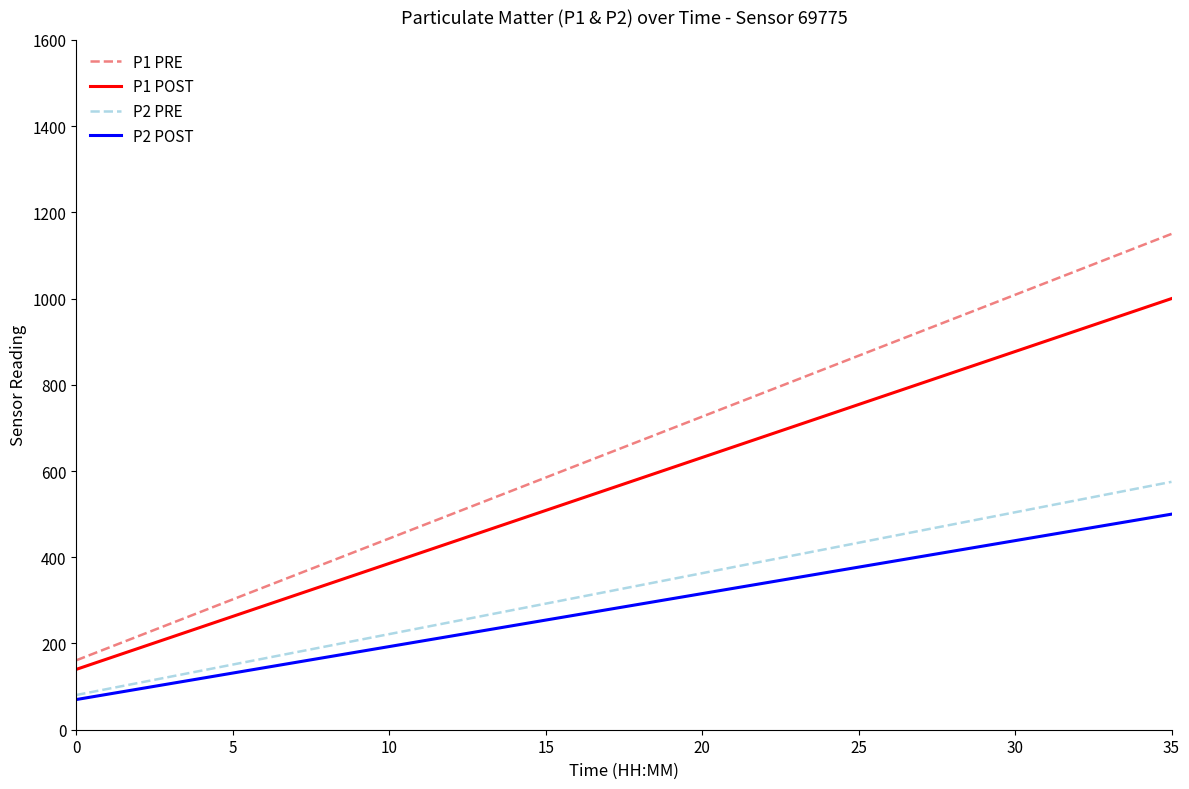

True or false: P1 PRE has more than 2 points higher than both neighbors.

False